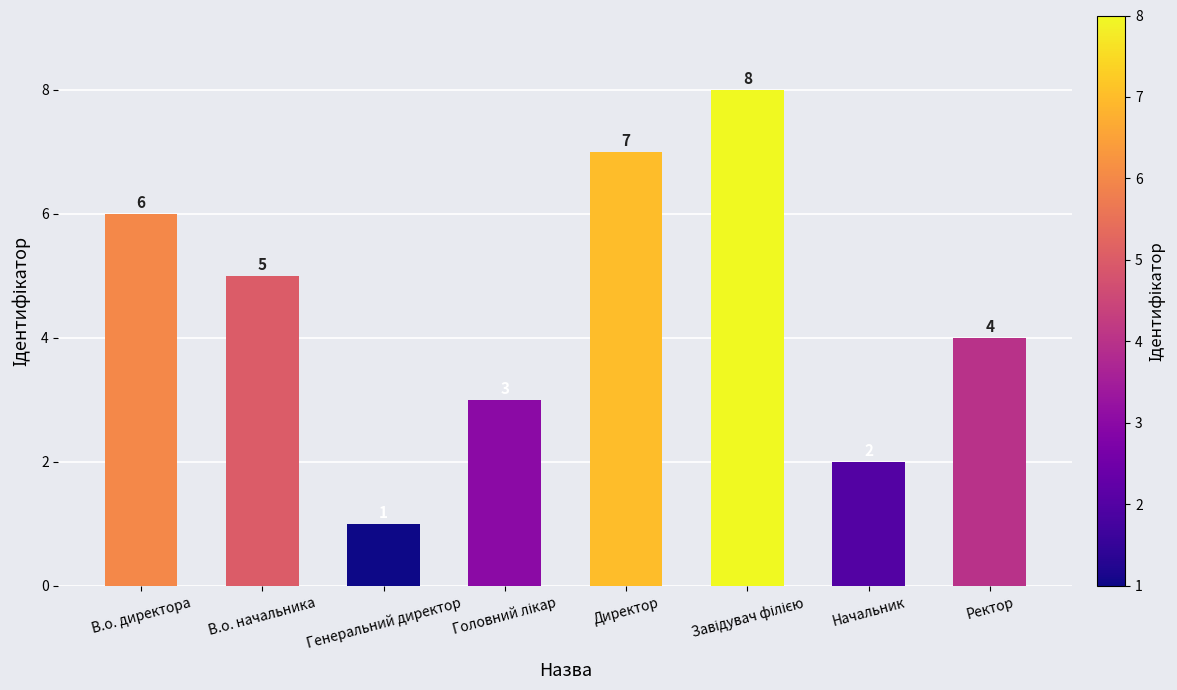

What is the value of the 2nd bar from the left?

5